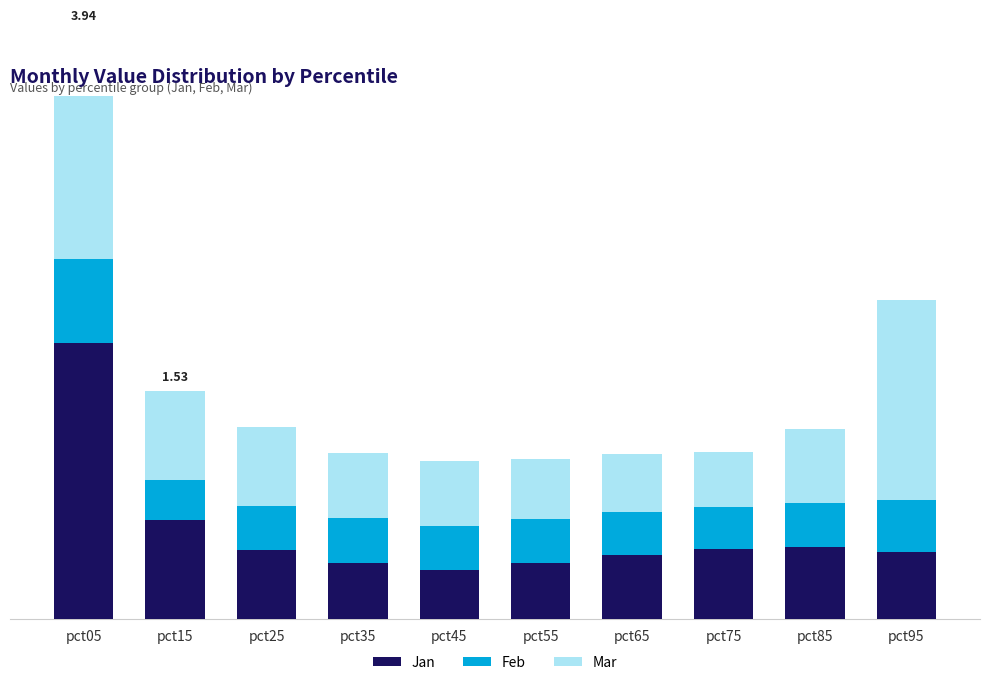

Rank the series by their maximum value, from lowest to highest.

Feb, Mar, Jan